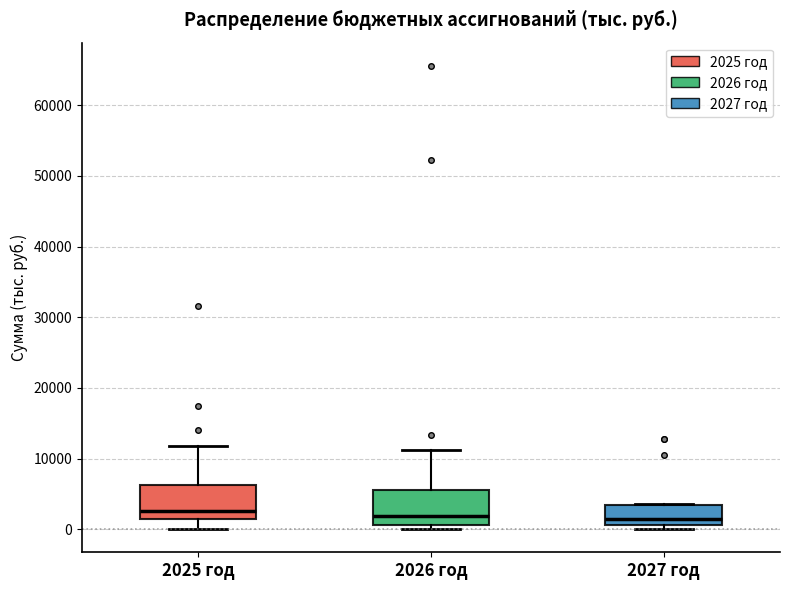

Reading left to right, read every box against the y-axis: the position of its median line, the range the box covers, and the ends of its whiskers. The values are not printed on the chart, so give them approximately, as read against the axis.

2025 год: median 3000, box 1000 to 6000, whiskers 0 to 12000
2026 год: median 2000, box 1000 to 6000, whiskers 0 to 11000
2027 год: median 2000, box 1000 to 3000, whiskers 0 to 4000